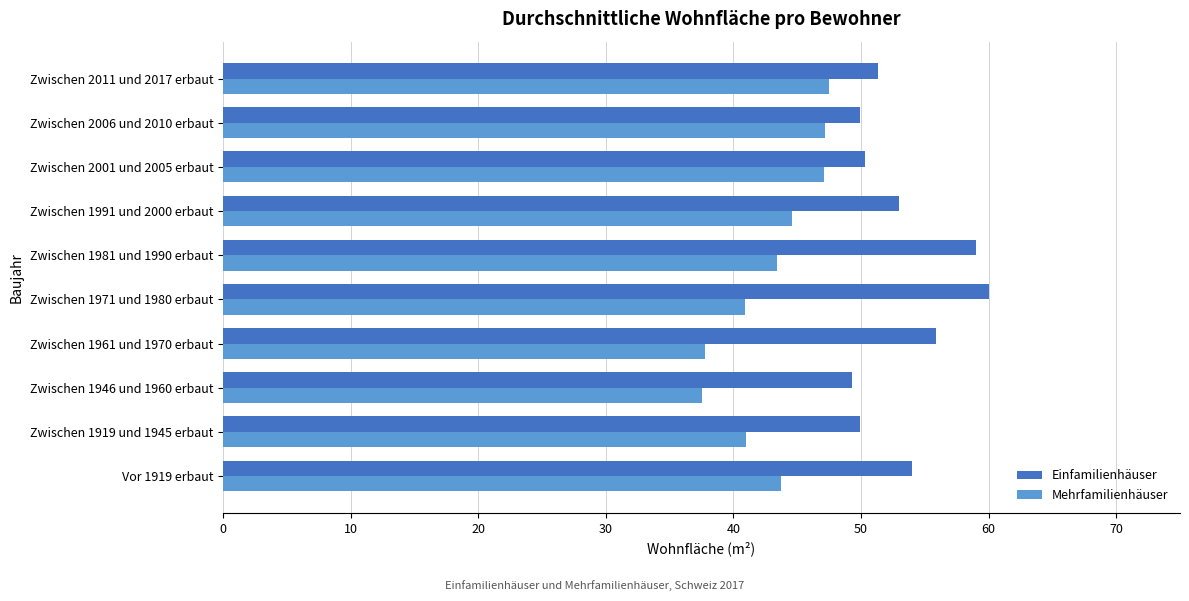

How many series are shown in this chart?

2